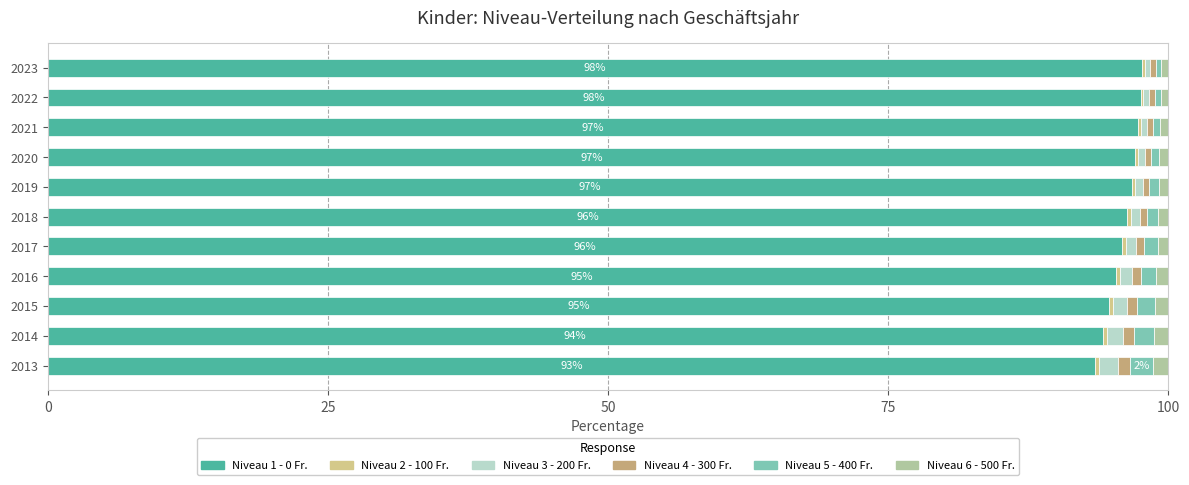

What is the highest value of the Niveau 1 - 0 Fr. series?

97.7